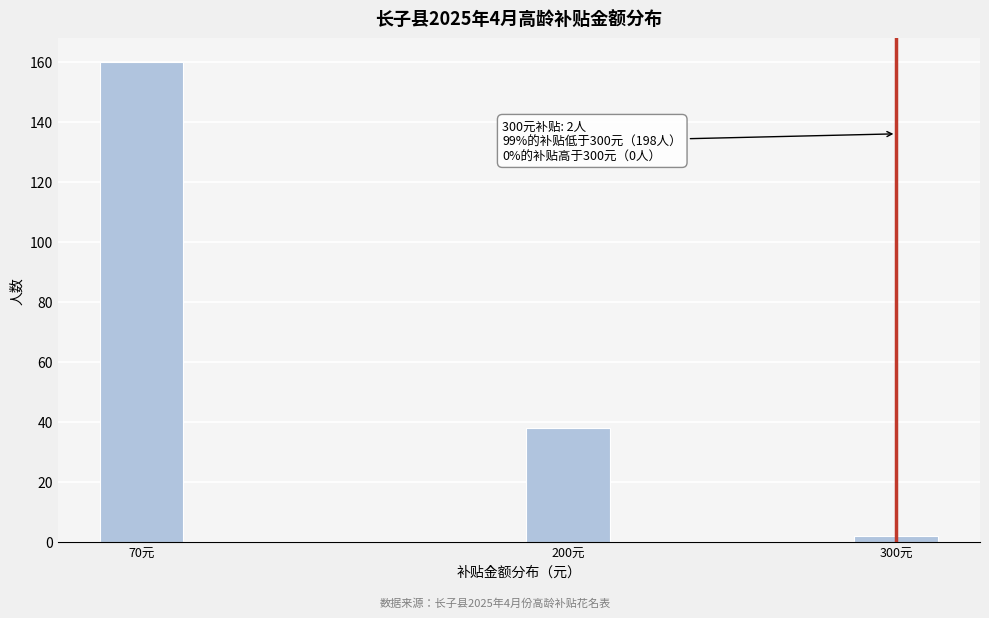

Reading left to right, what are all the values shown in this chart?

160	38	2